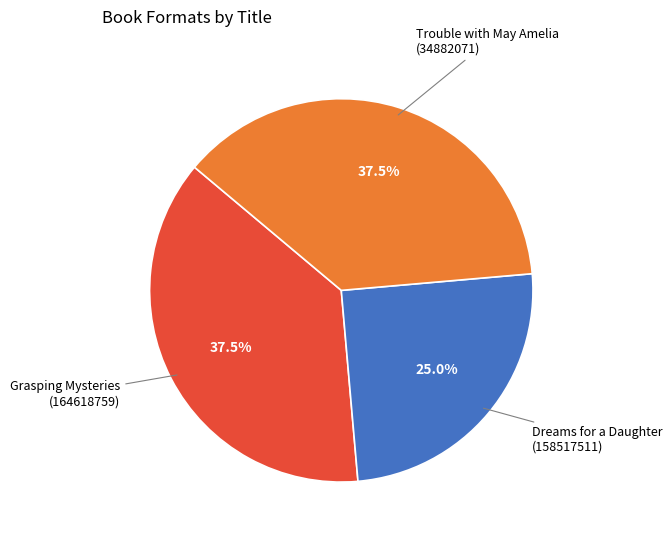

Is there any slice that represents more than half of the pie?

No